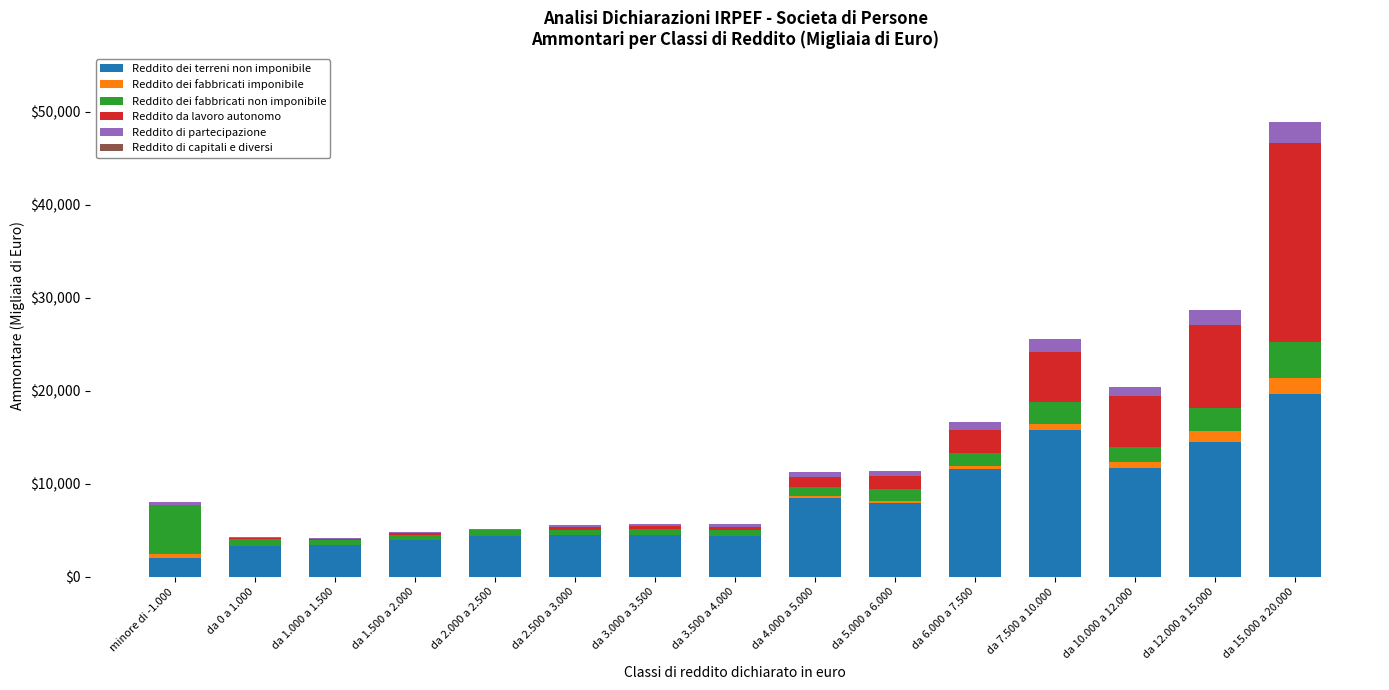

At which category is the sum across all series the highest?

da 15.000 a 20.000